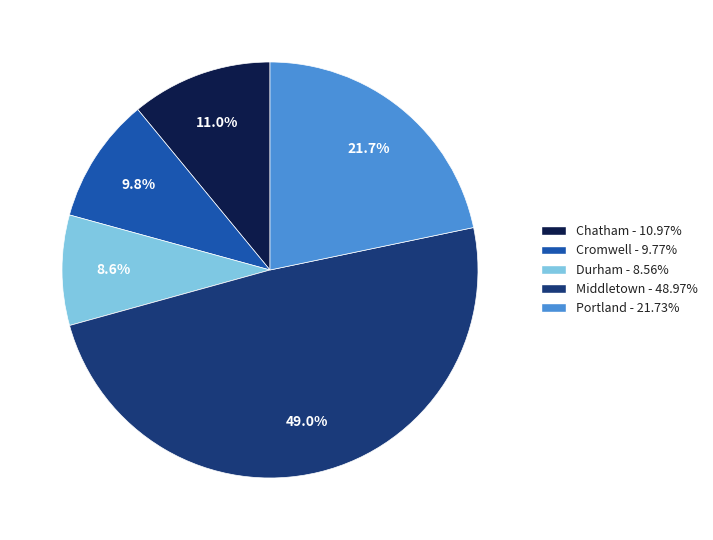

What is the ratio of the value at Chatham to the value at Portland?

0.5